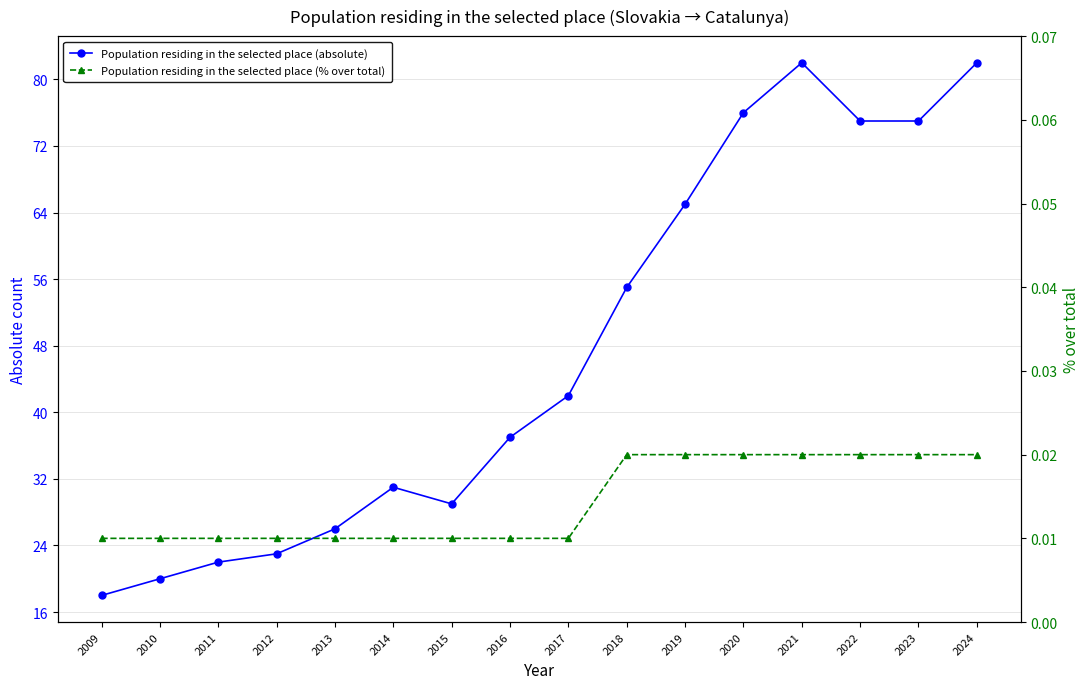

Which has a higher value, 2017 or 2019?

2019